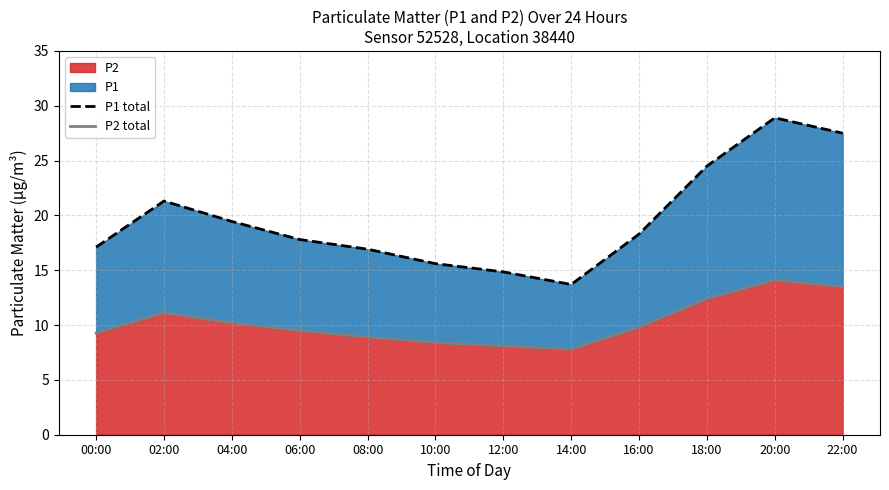

Where is the first local minimum for P2 total?

14:00